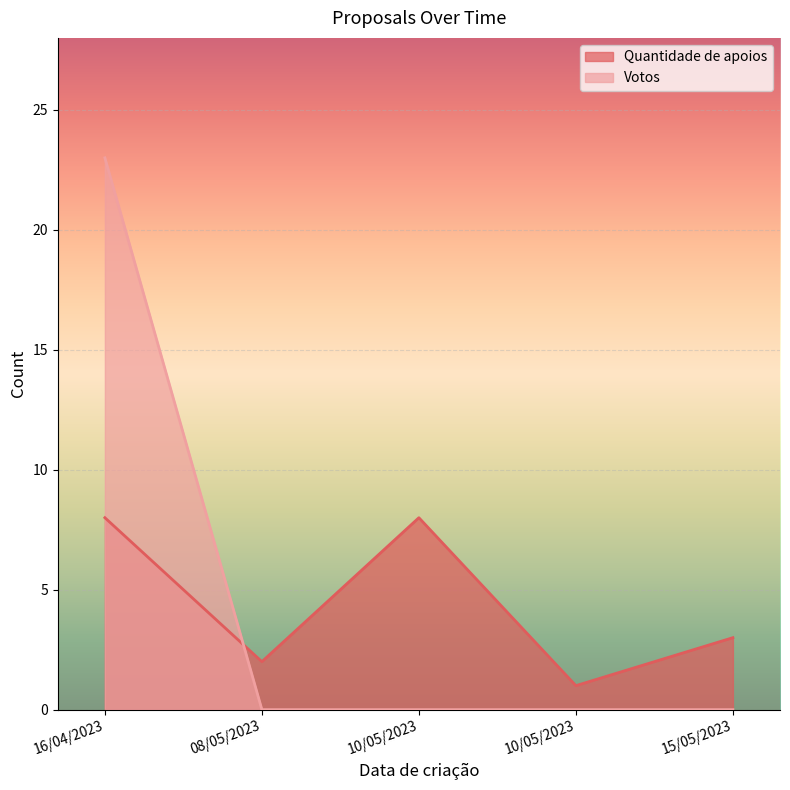

What is the total value across all series at 08/05/2023?

2